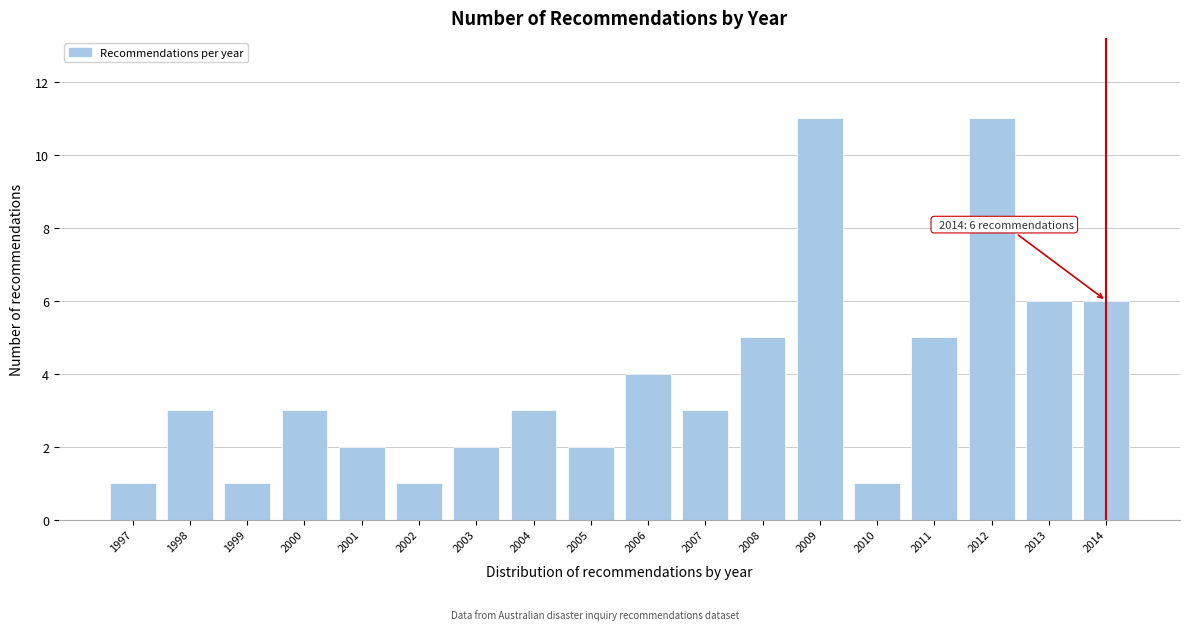

Reading left to right, extract all data points from this chart.

1	3	1	3	2	1	2	3	2	4	3	5	11	1	5	11	6	6